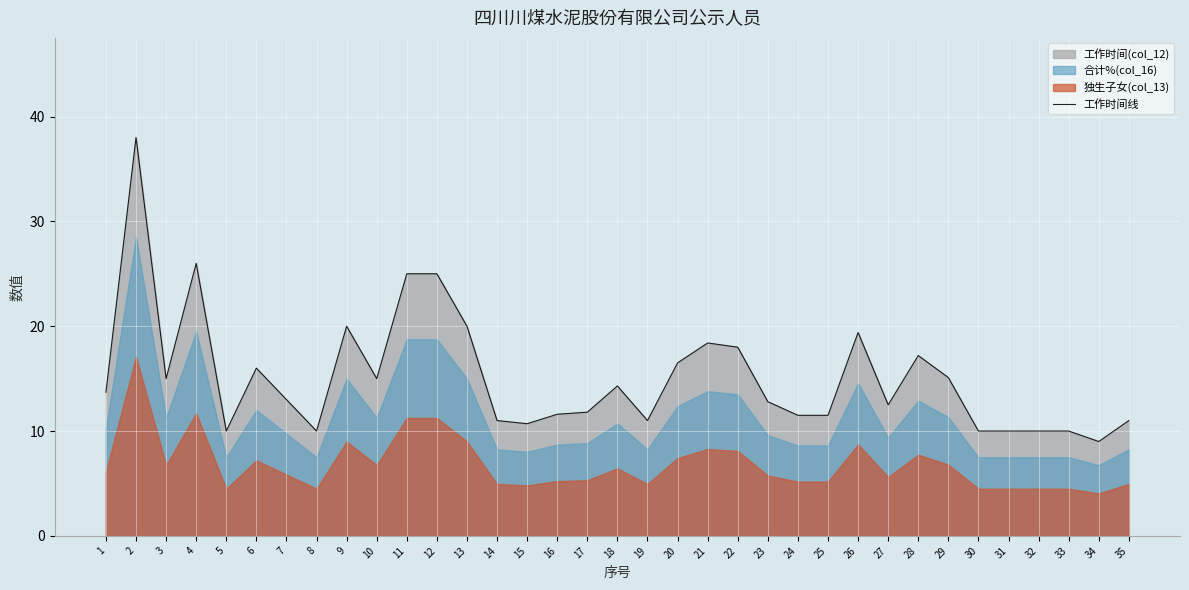

Which label corresponds to the largest value in the chart?

2